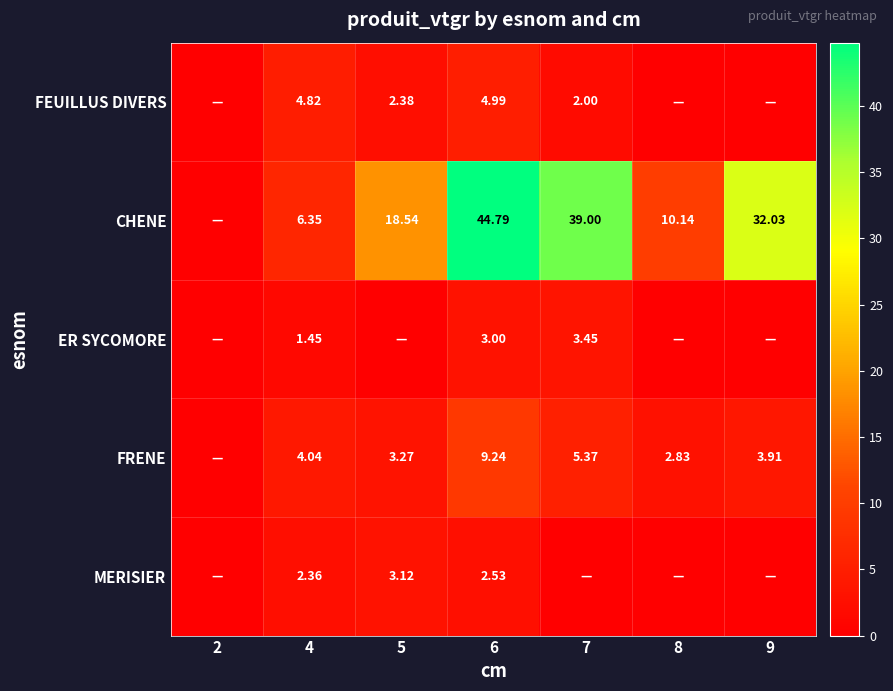

Is the value of CHENE at 7 greater than the value of FRENE at 9?

Yes